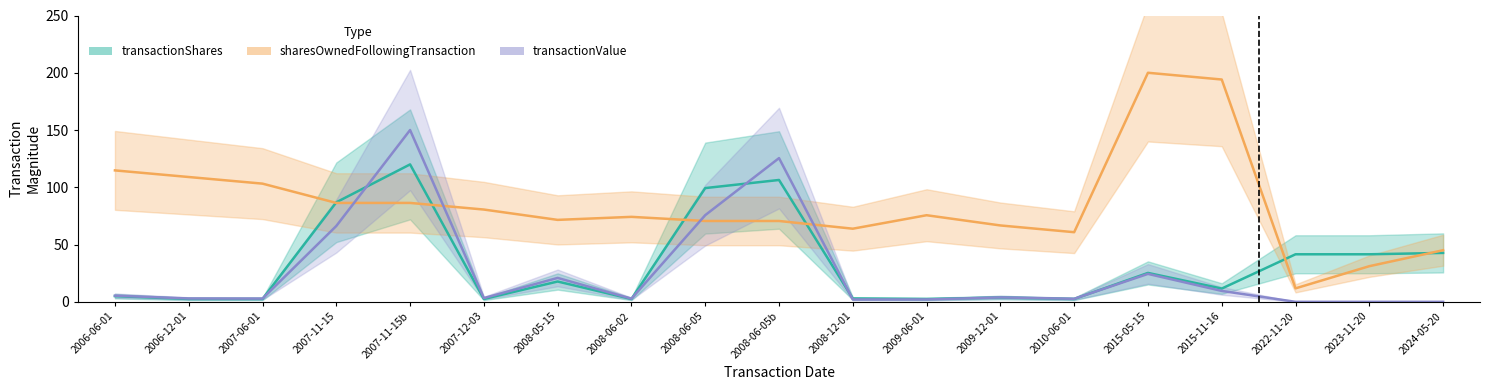

How many series are shown in this chart?

3